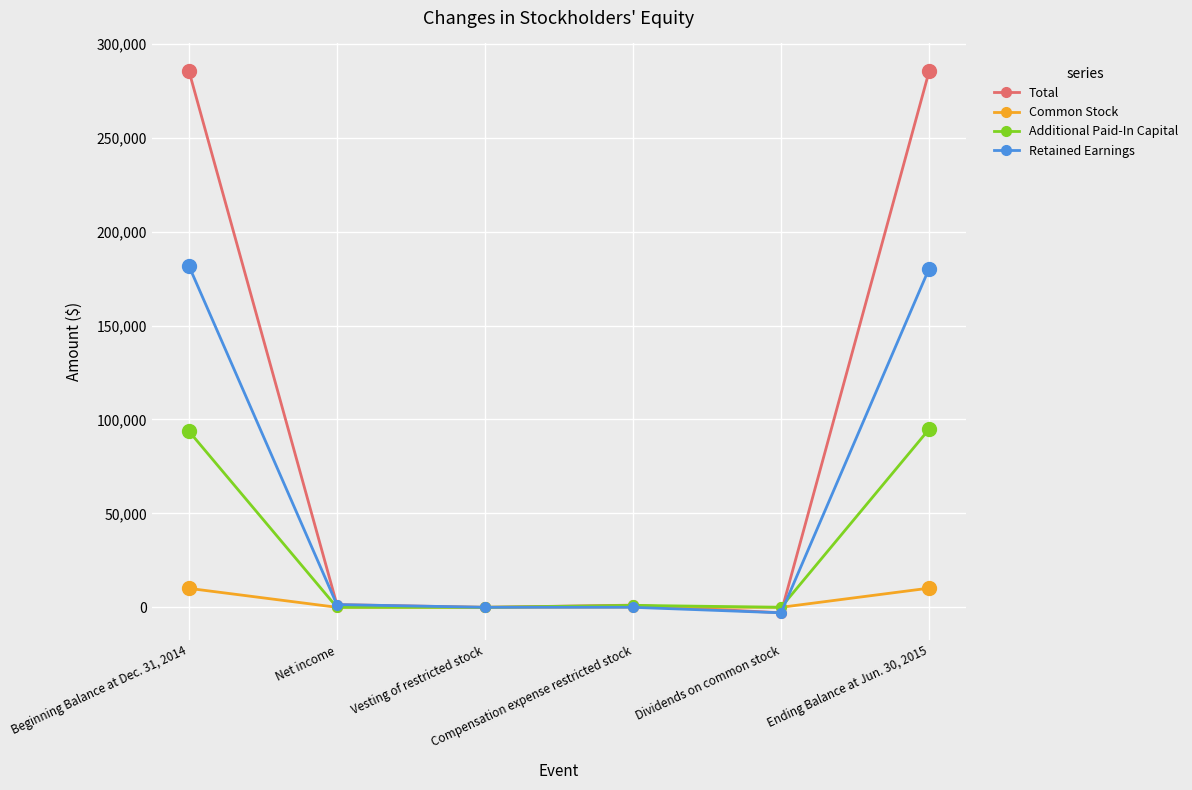

Which series has the largest total across all categories?

Total